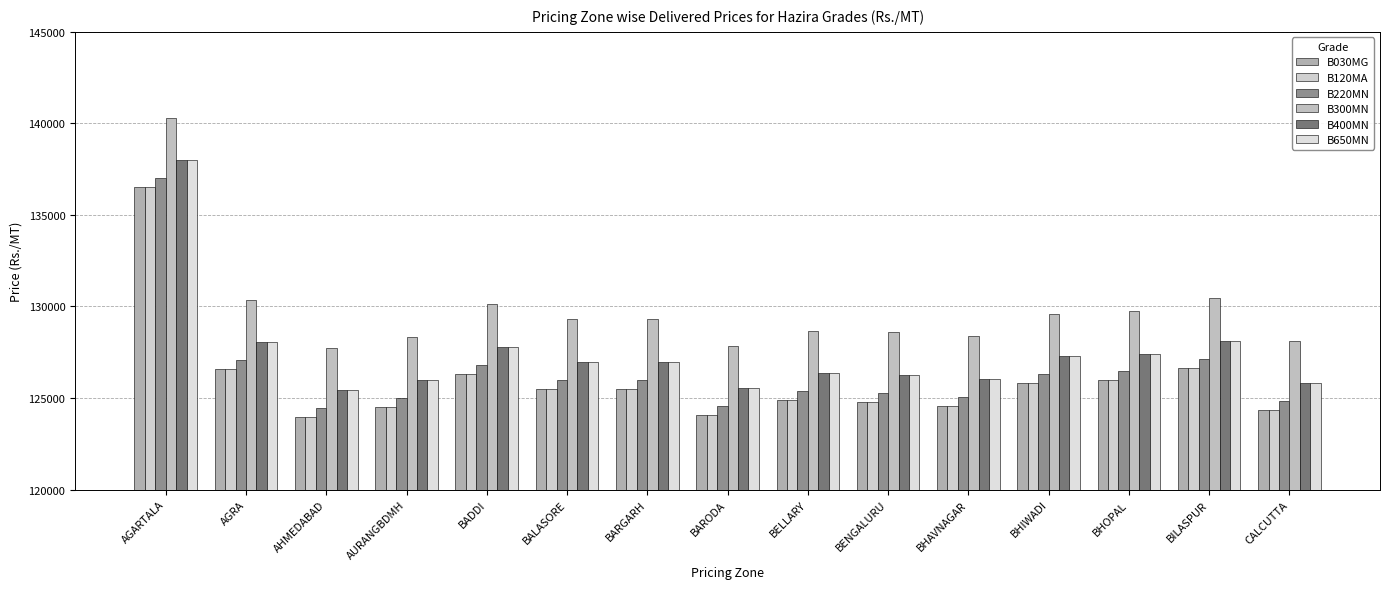

The B400MN series shows 177256 at BADDI. True or false?

False